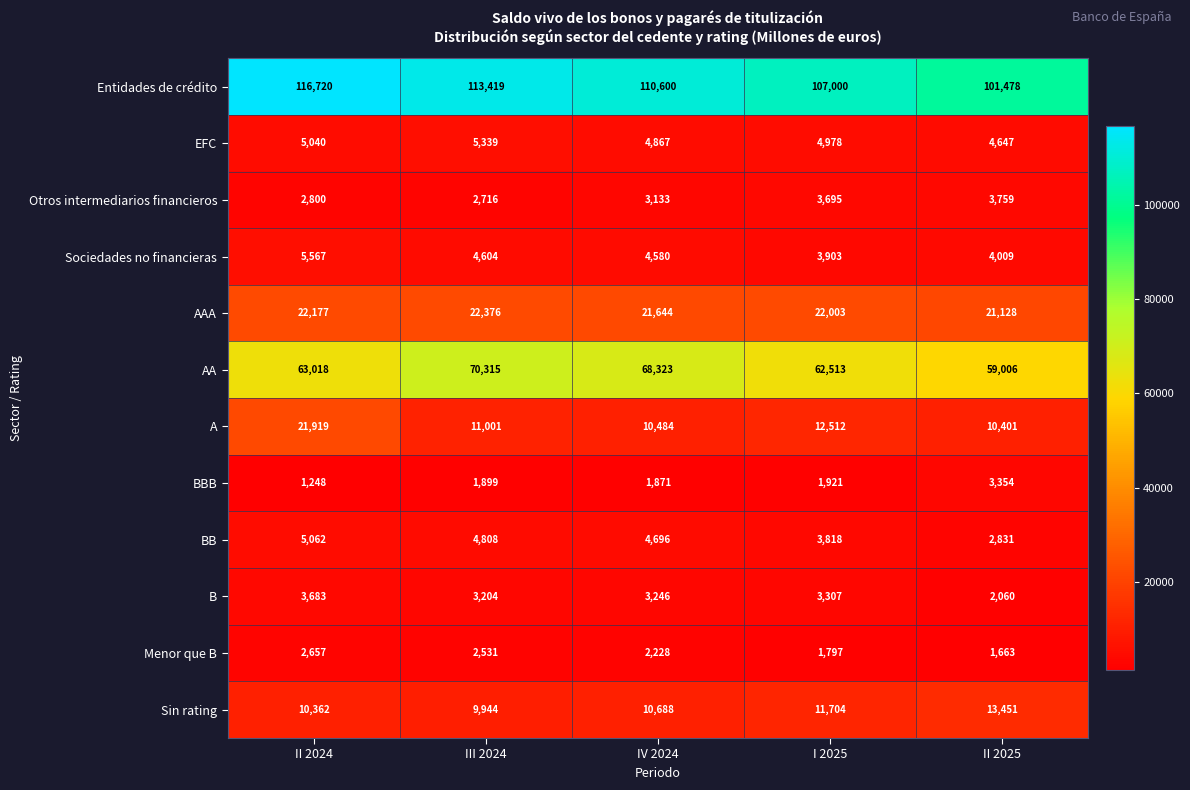

What is the smallest value displayed?

1248